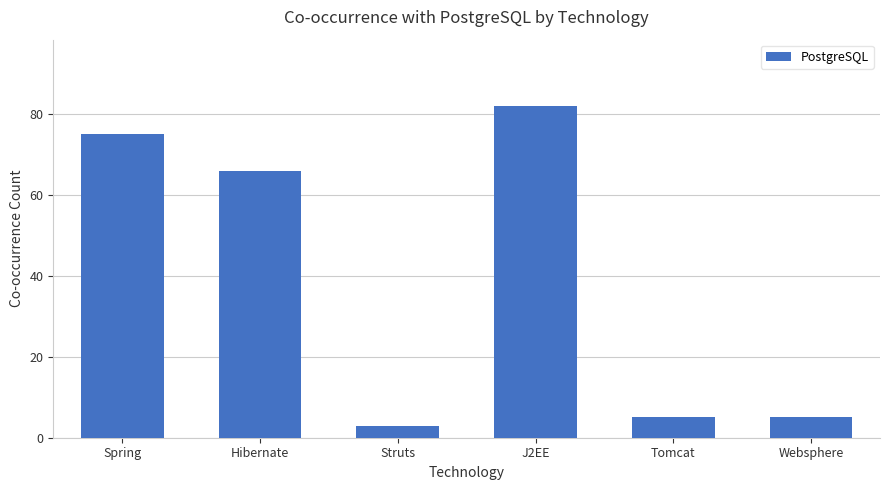

Approximately how many times larger is the value at Websphere compared to J2EE?

0.1